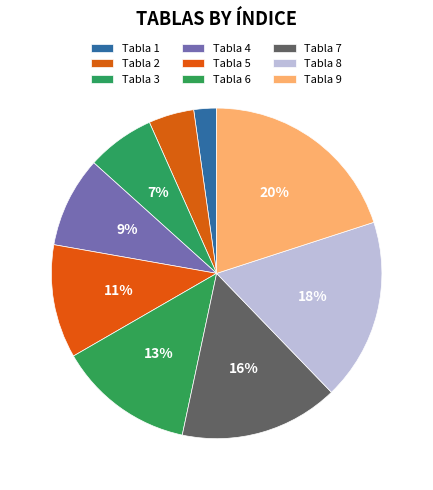

Count the number of slices in the pie.

9